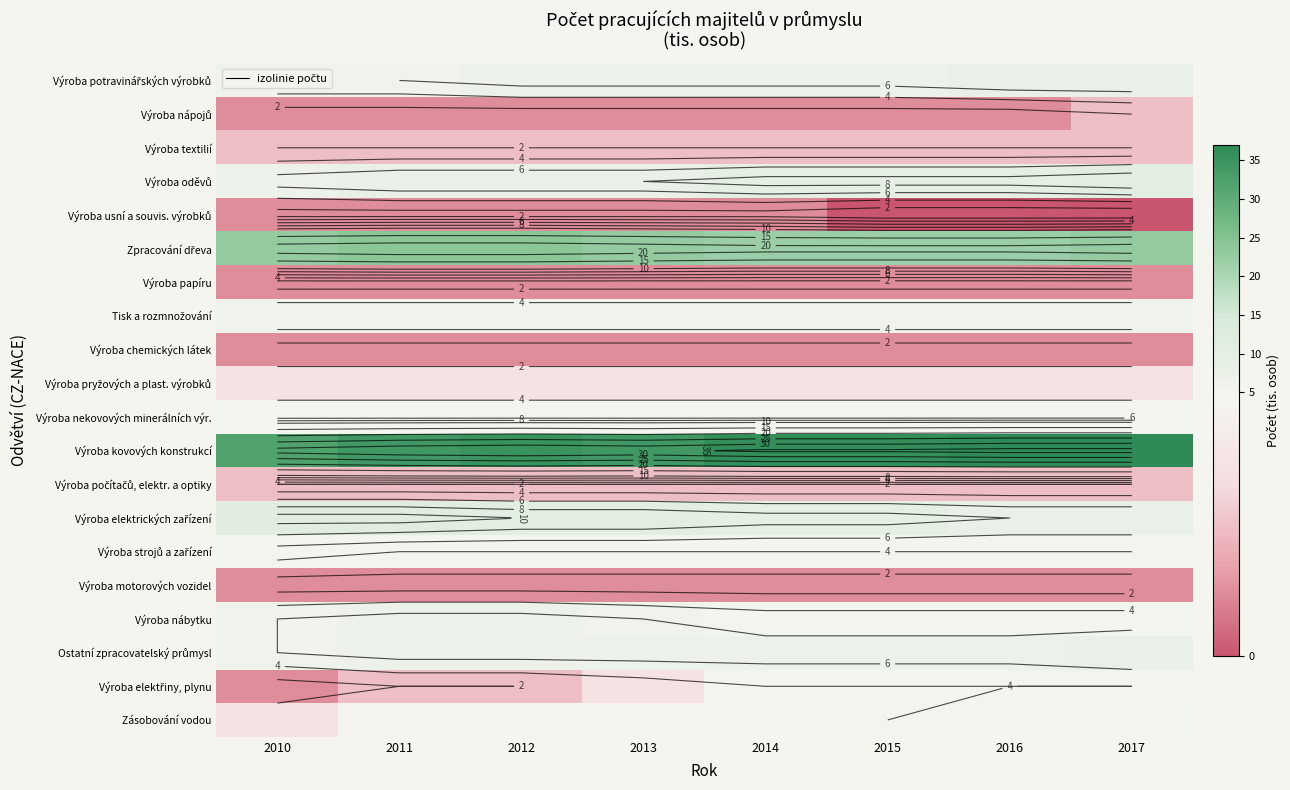

List the labels in order of Zpracování dřeva value, smallest first.

2014, 2015, 2016, 2010, 2013, 2017, 2011, 2012